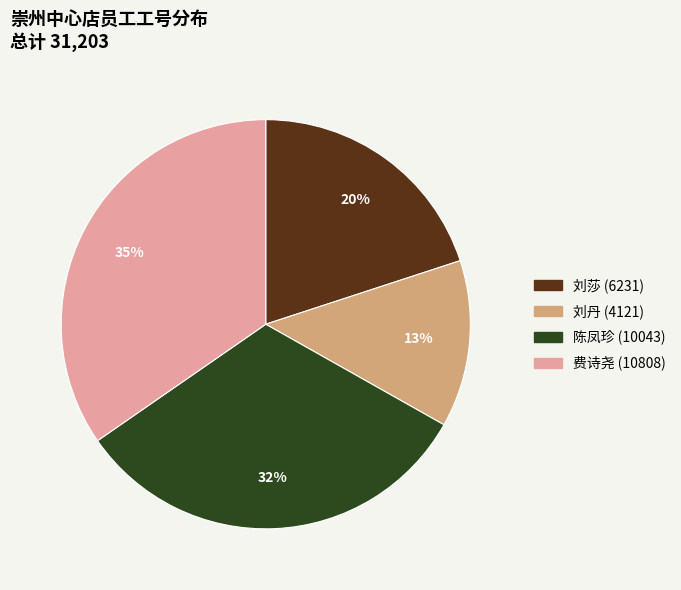

Do 陈凤珍 (10043) and 费诗尧 (10808) together represent more than half of the pie?

Yes